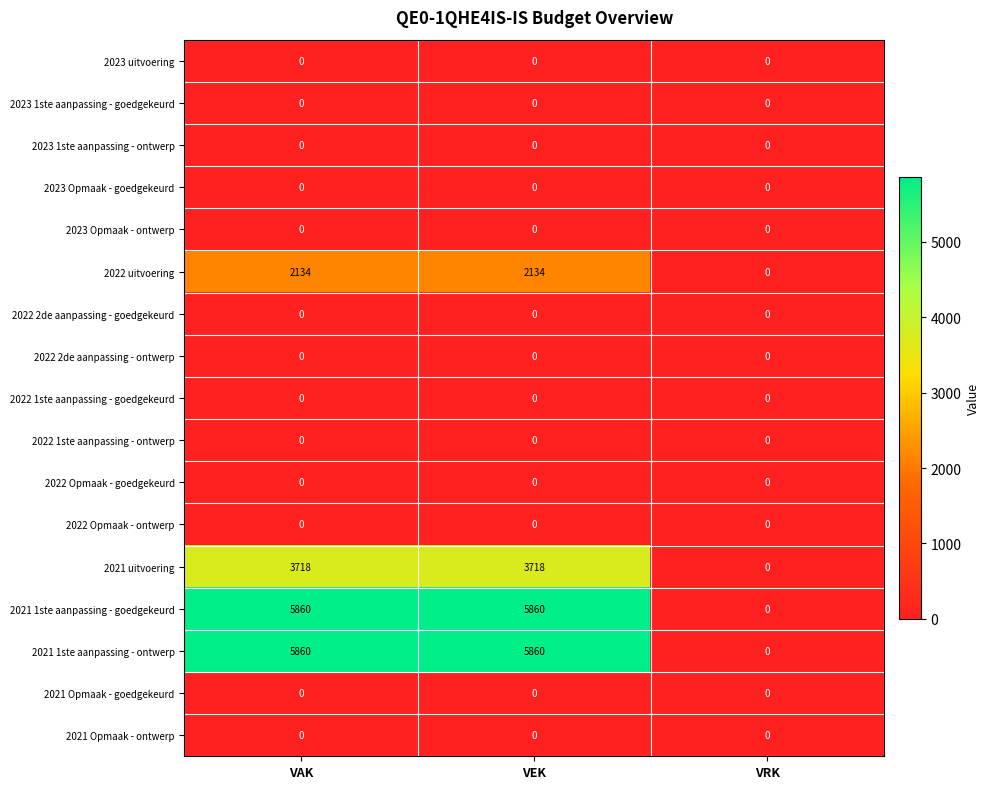

What is the total value across all series at VEK?

17572